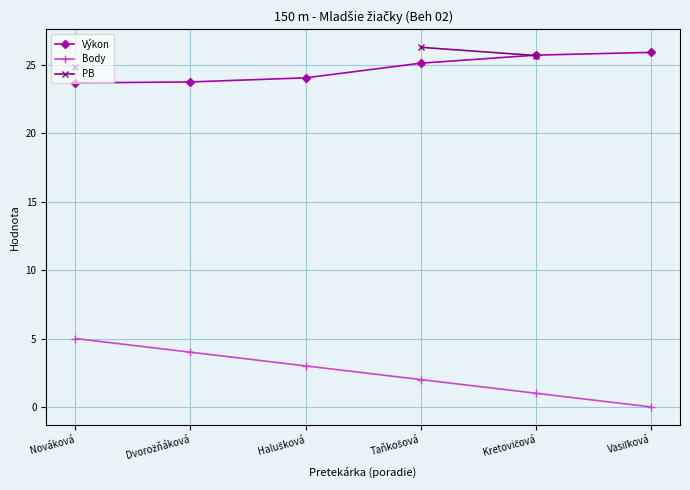

What are all the series names shown in the legend?

Výkon, Body, PB